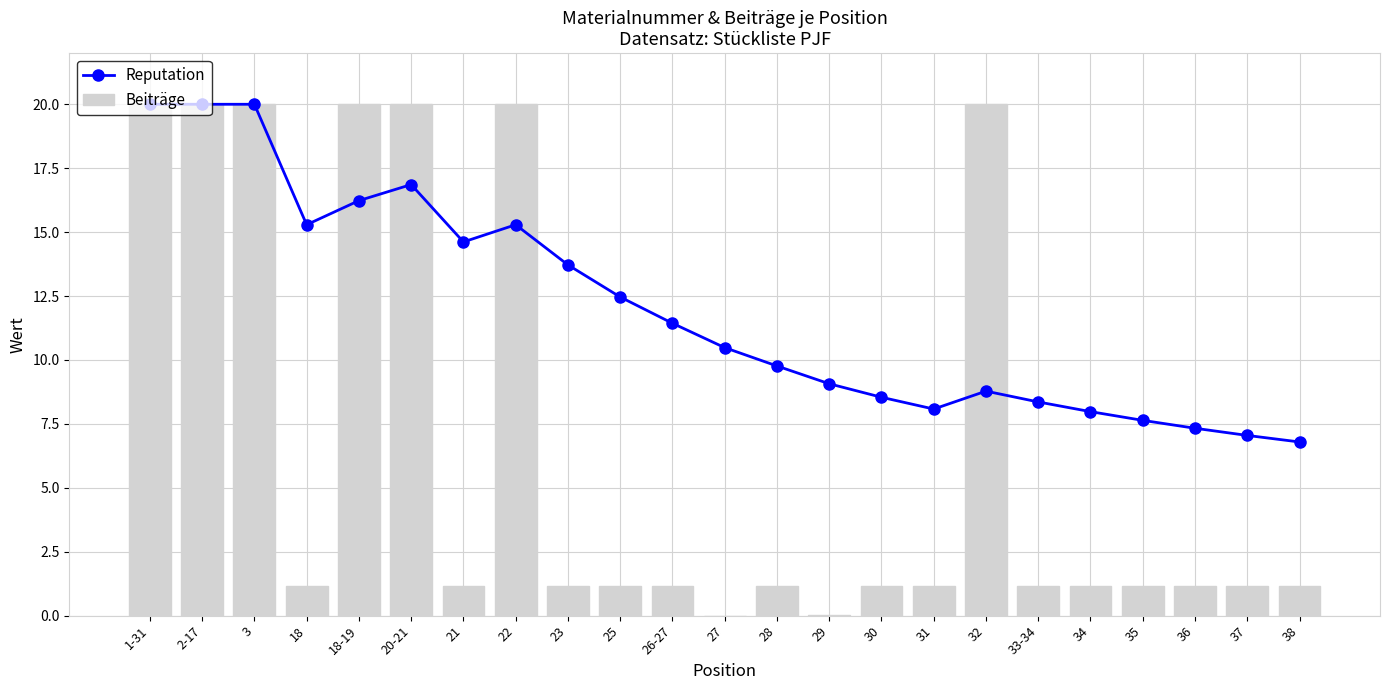

At which label does Reputation reach its peak?

3